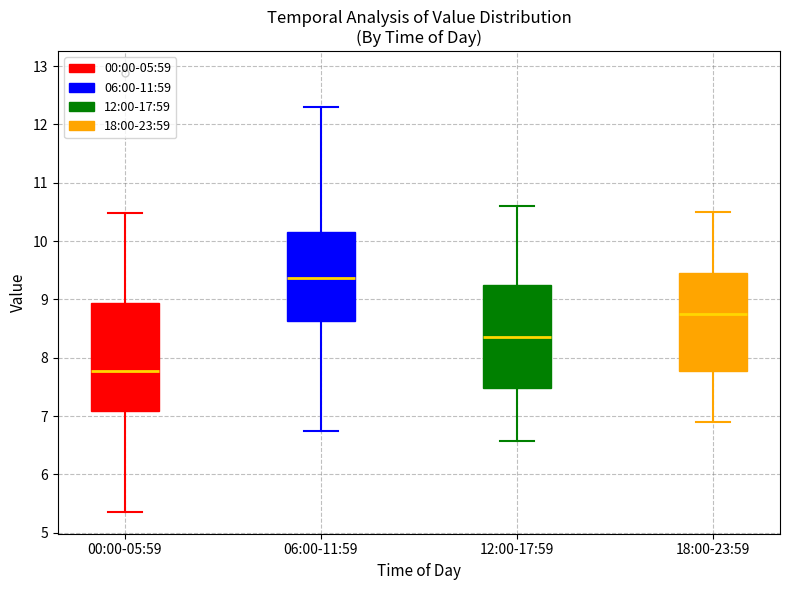

Reading left to right, read every box against the y-axis: the position of its median line, the range the box covers, and the ends of its whiskers. The values are not printed on the chart, so give them approximately, as read against the axis.

00:00-05:59: median 7.8, box 7.1 to 8.9, whiskers 5.4 to 10.5
06:00-11:59: median 9.4, box 8.6 to 10.2, whiskers 6.7 to 12.3
12:00-17:59: median 8.4, box 7.5 to 9.3, whiskers 6.6 to 10.6
18:00-23:59: median 8.8, box 7.8 to 9.5, whiskers 6.9 to 10.5